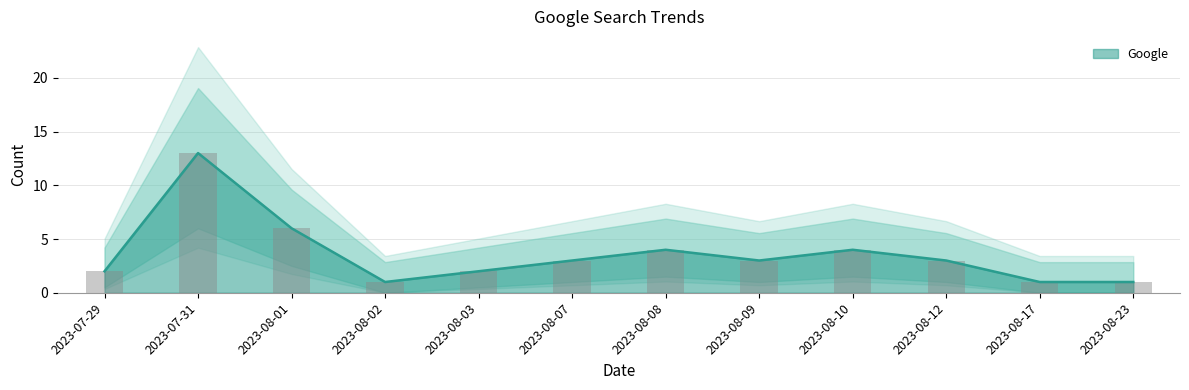

How many bars are there in total?

12